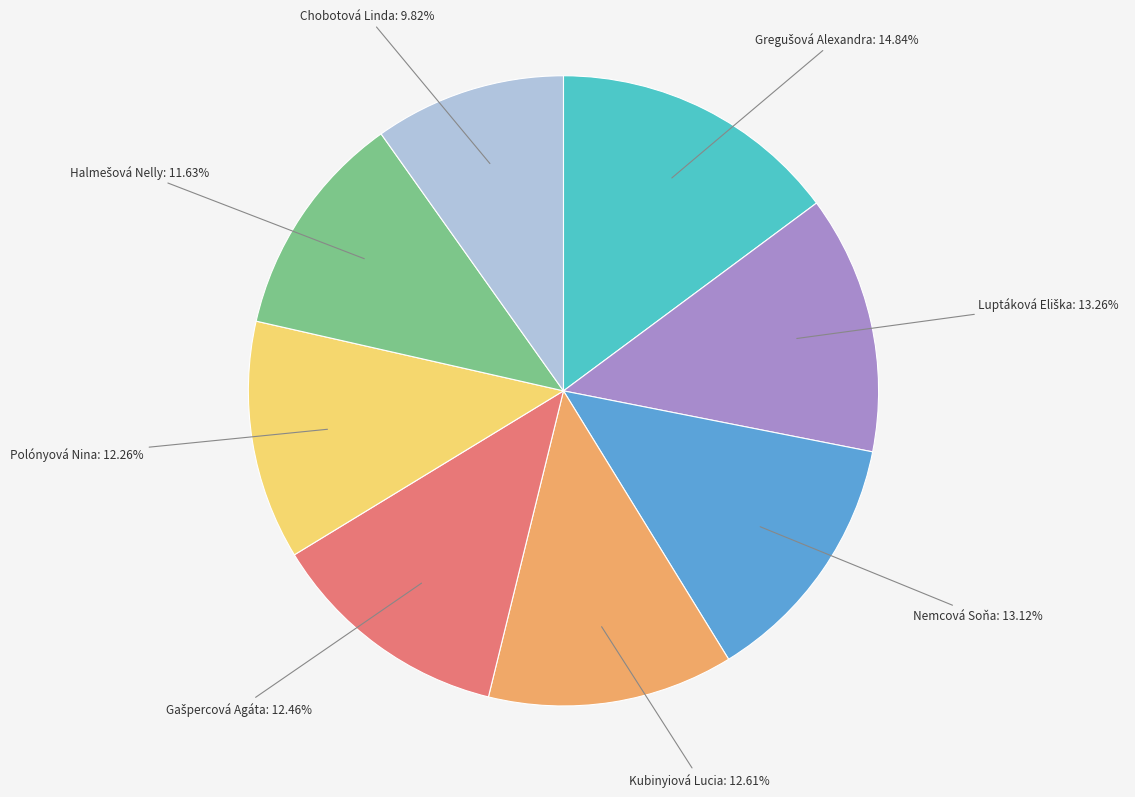

Is there a majority slice in this chart?

No